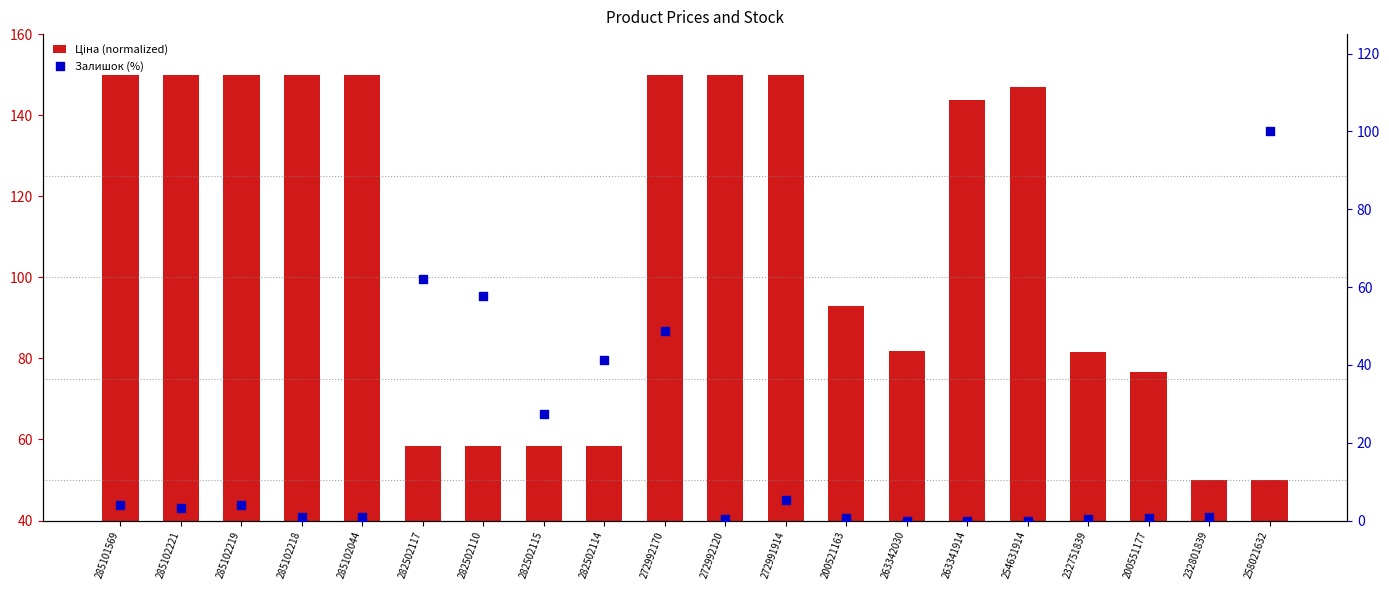

Is the value of Ціна (normalized) at 263342030 greater than the value of Залишок (%) at 272992170?

Yes